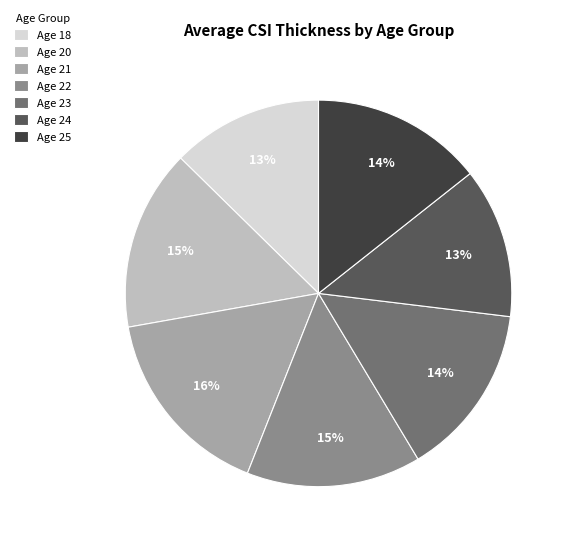

Which slice is the largest?

Age 21